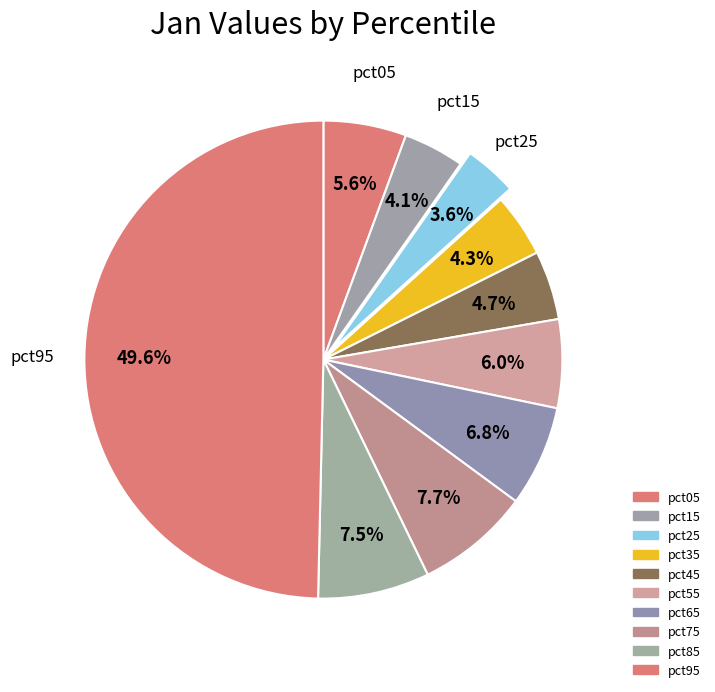

Is pct15 the majority of the pie?

No